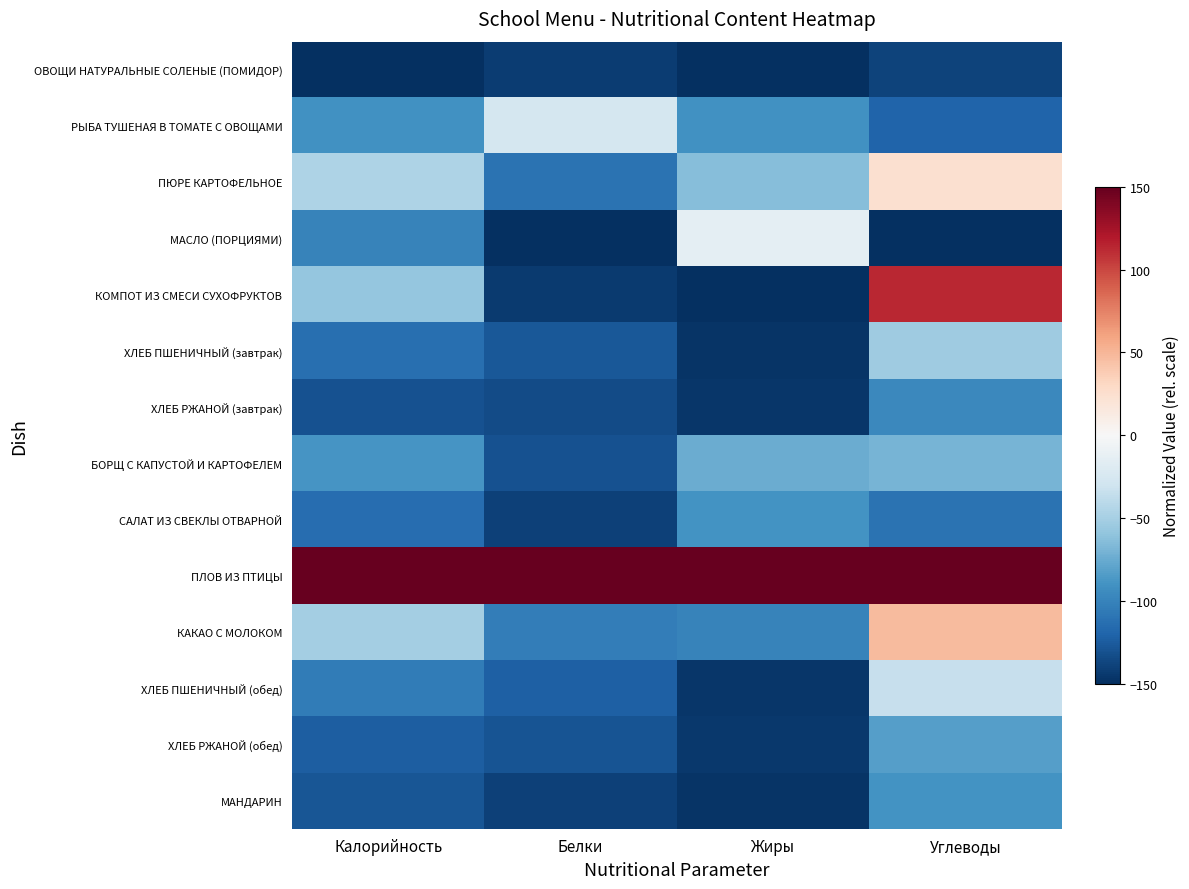

At which category does the chart reach its minimum across all series?

Калорийность